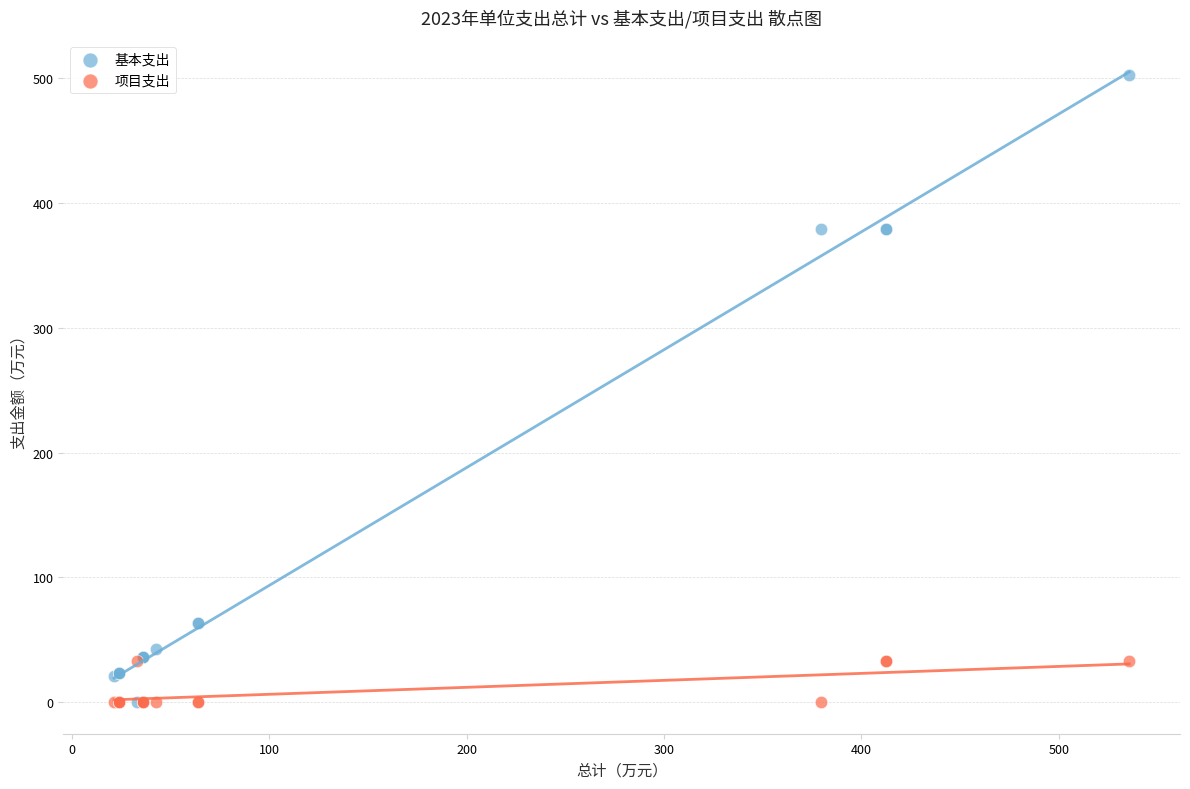

Which series contains the highest Y value?

基本支出